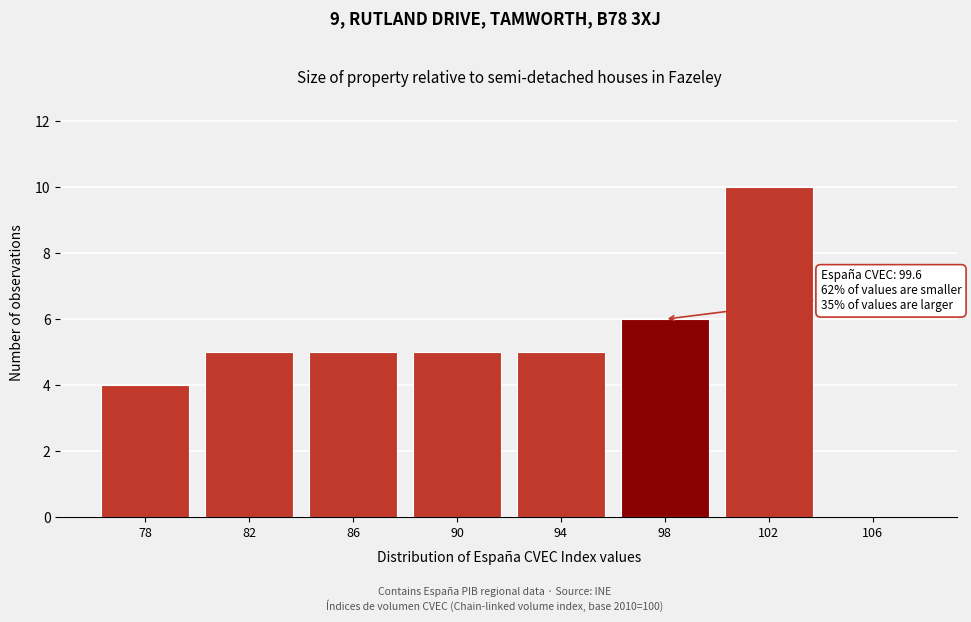

Reading left to right, transcribe all the data shown in this chart.

78=4	82=5	86=5	90=5	94=5	98=6	102=10	106=0